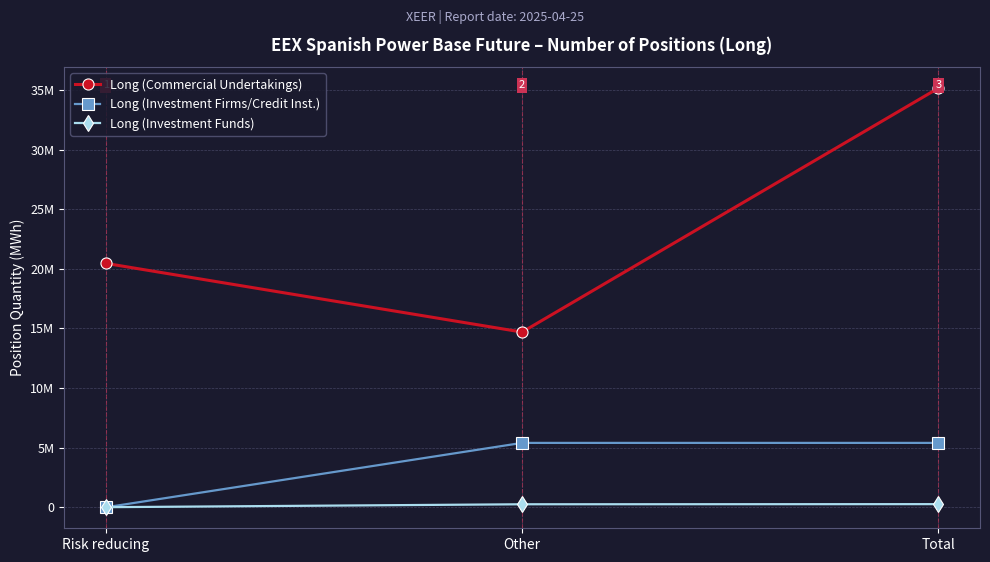

What is the sum of the Long (Commercial Undertakings) values at Other and Total?

49848257